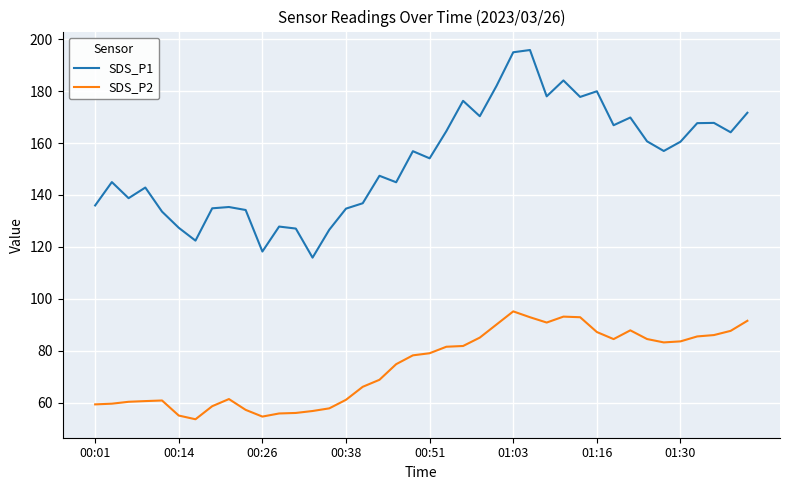

What is the smallest value displayed?

53.6